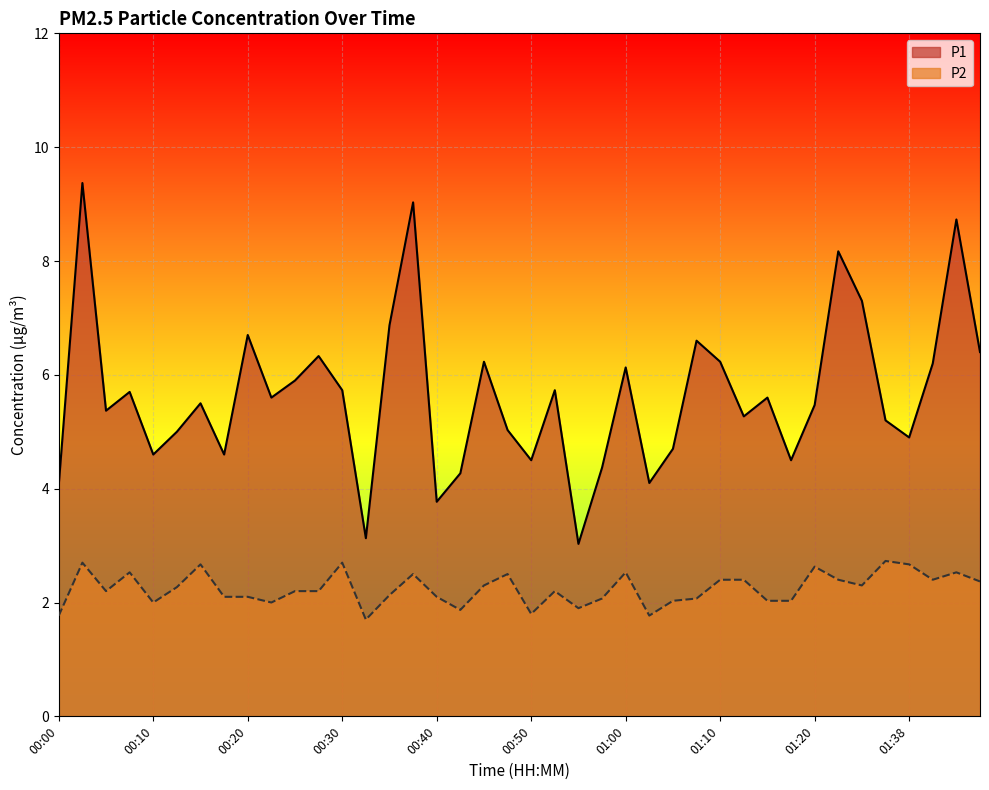

Is the value of P1 at 00:52 greater than the value of P2 at 00:13?

Yes